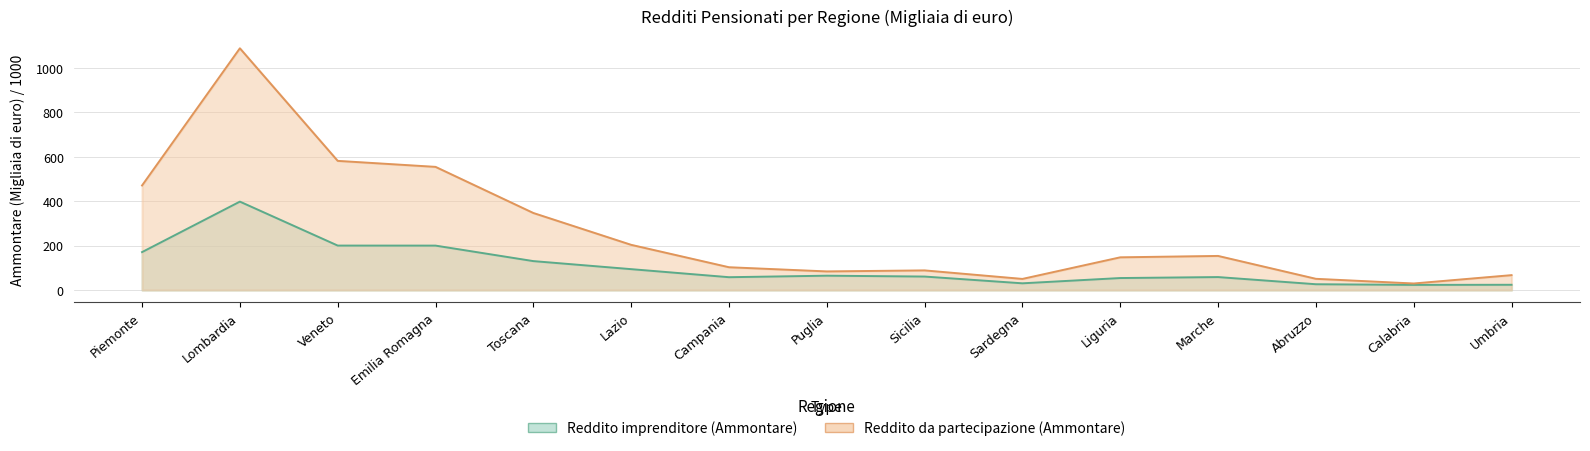

Count the number of categories in the chart.

15